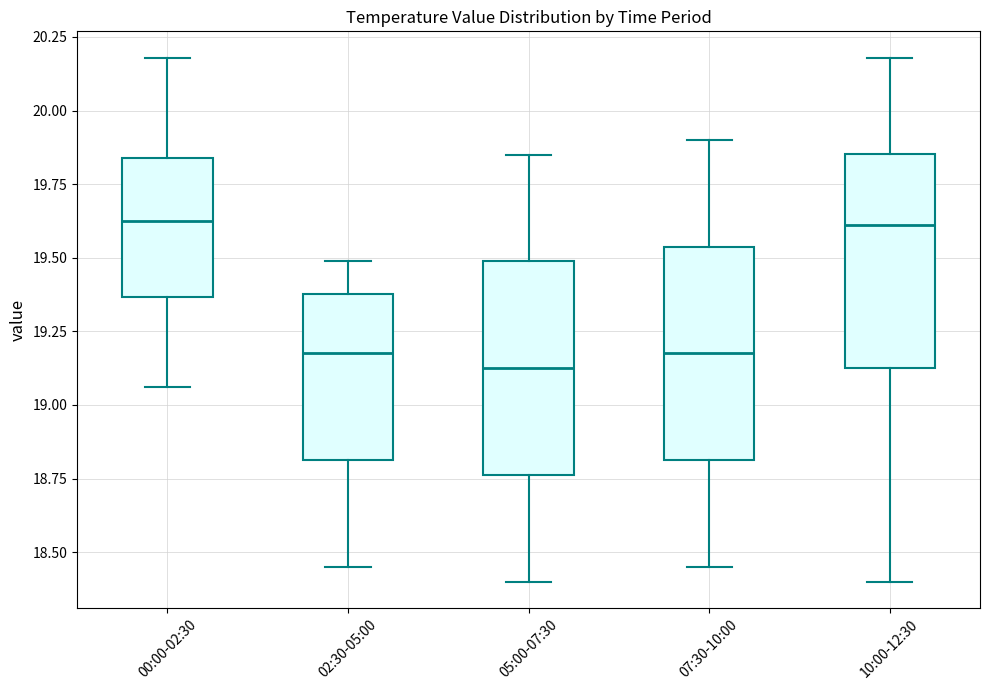

Reading left to right, read every box against the y-axis: the position of its median line, the range the box covers, and the ends of its whiskers. The values are not printed on the chart, so give them approximately, as read against the axis.

00:00-02:30: median 19.65, box 19.35 to 19.85, whiskers 19.05 to 20.20
02:30-05:00: median 19.20, box 18.80 to 19.40, whiskers 18.45 to 19.50
05:00-07:30: median 19.15, box 18.75 to 19.50, whiskers 18.40 to 19.85
07:30-10:00: median 19.20, box 18.80 to 19.55, whiskers 18.45 to 19.90
10:00-12:30: median 19.60, box 19.15 to 19.85, whiskers 18.40 to 20.20